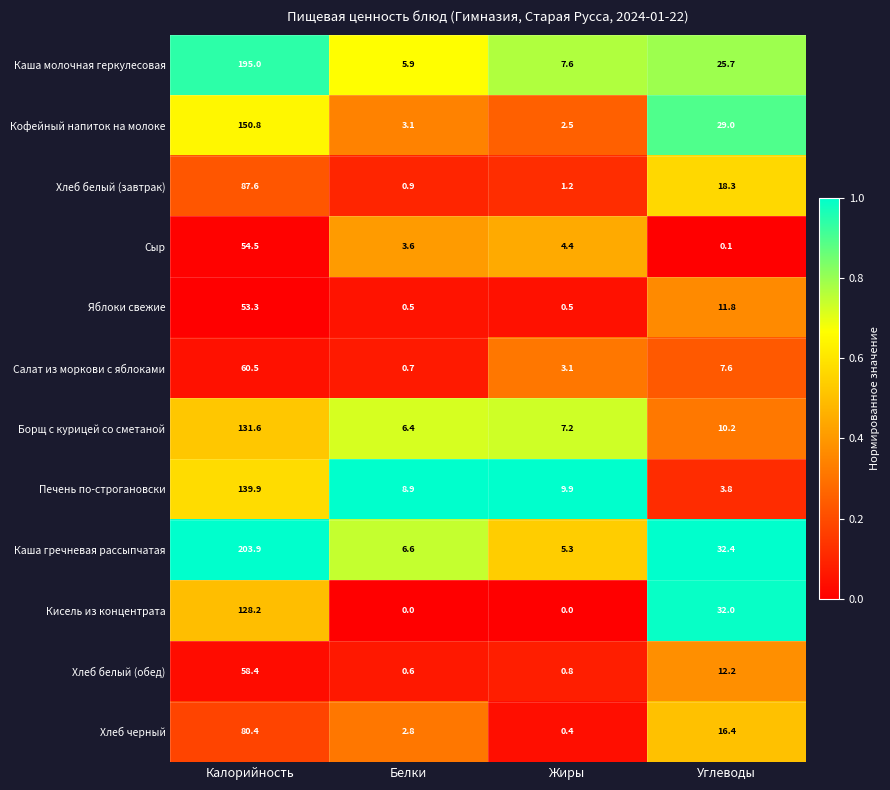

How many data points in Хлеб белый (завтрак) are less than 18?

2